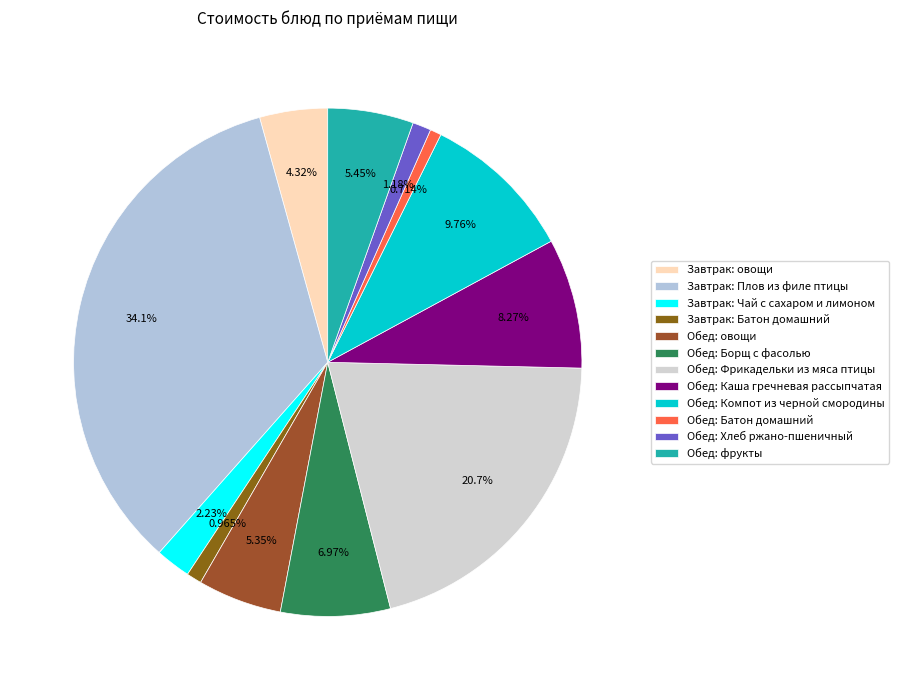

How many segments does this pie chart have?

12